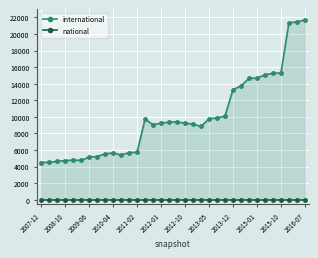

Reading right to left, list all the values displayed in this chart.

international: 21698	21454	21346	15300	15245	15067	14679	14651	13726	13287	10078	9867	9770	8837	9139	9218	9402	9361	9243	9047	9727	5729	5688	5399	5646	5539	5214	5136	4750	4777	4730	4625	4518	4490
national: 0	0	0	0	0	0	0	0	0	0	0	0	0	0	0	0	0	0	0	0	0	0	0	0	0	0	0	0	0	0	0	0	0	0